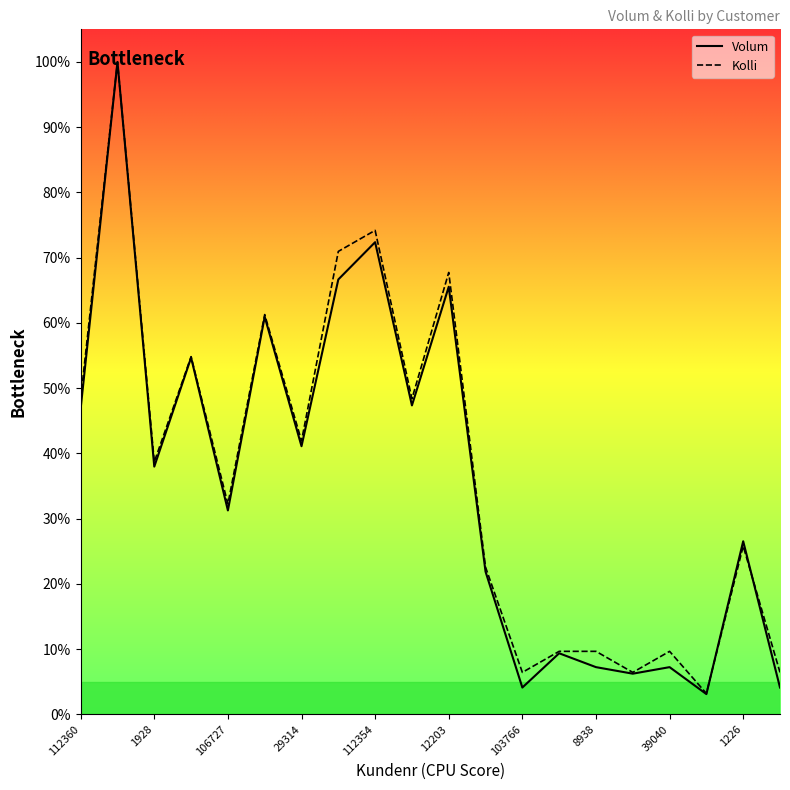

Which series has the largest total across all categories?

Kolli